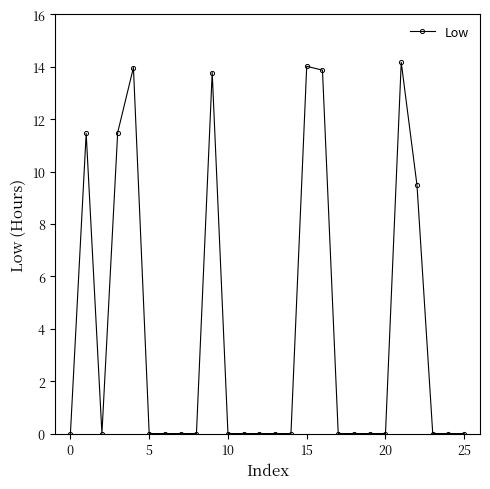

What is the difference between the maximum and minimum values?

14.2